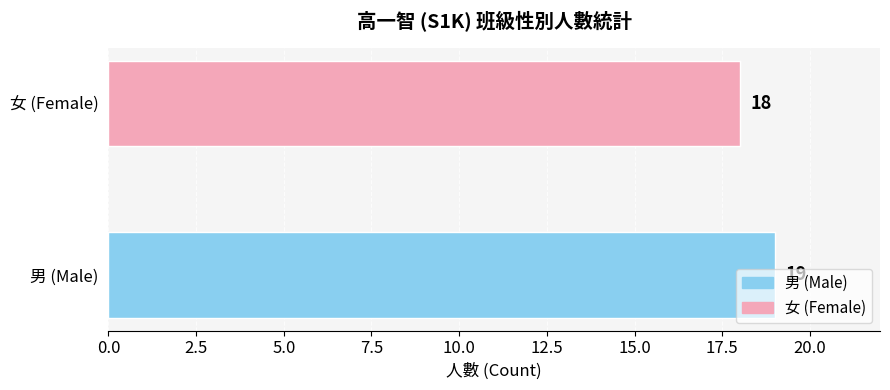

How many values are below 19?

1